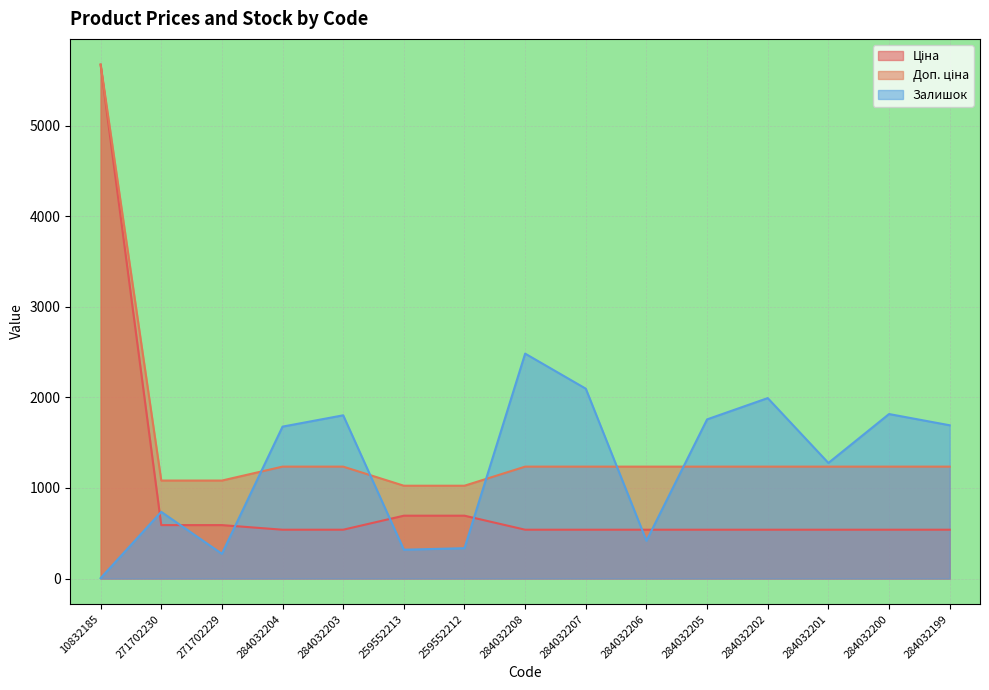

What is the difference between the highest and lowest values at 271702229?

808.7